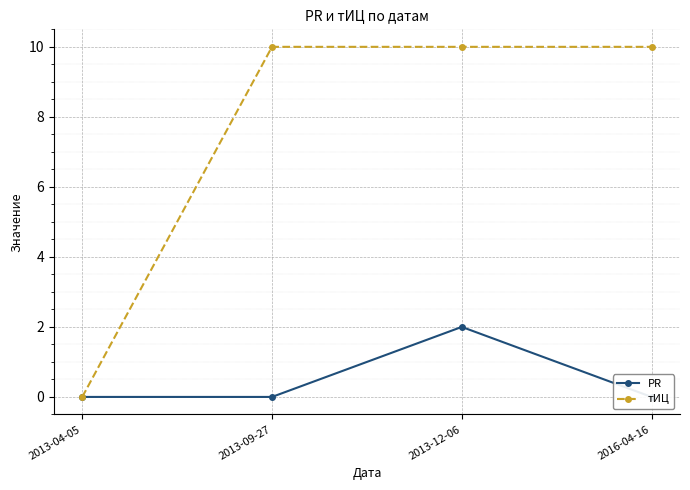

The тИЦ series shows 10 at 2013-09-27. True or false?

True